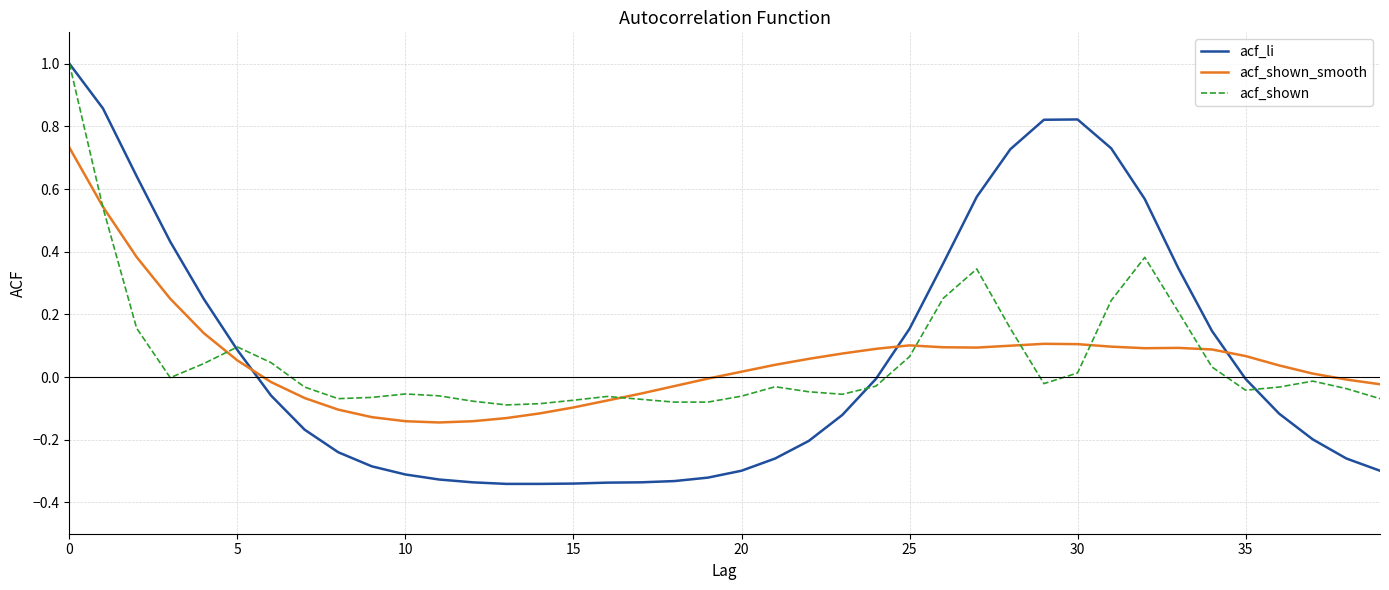

Which series has the widest spread of values?

acf_li